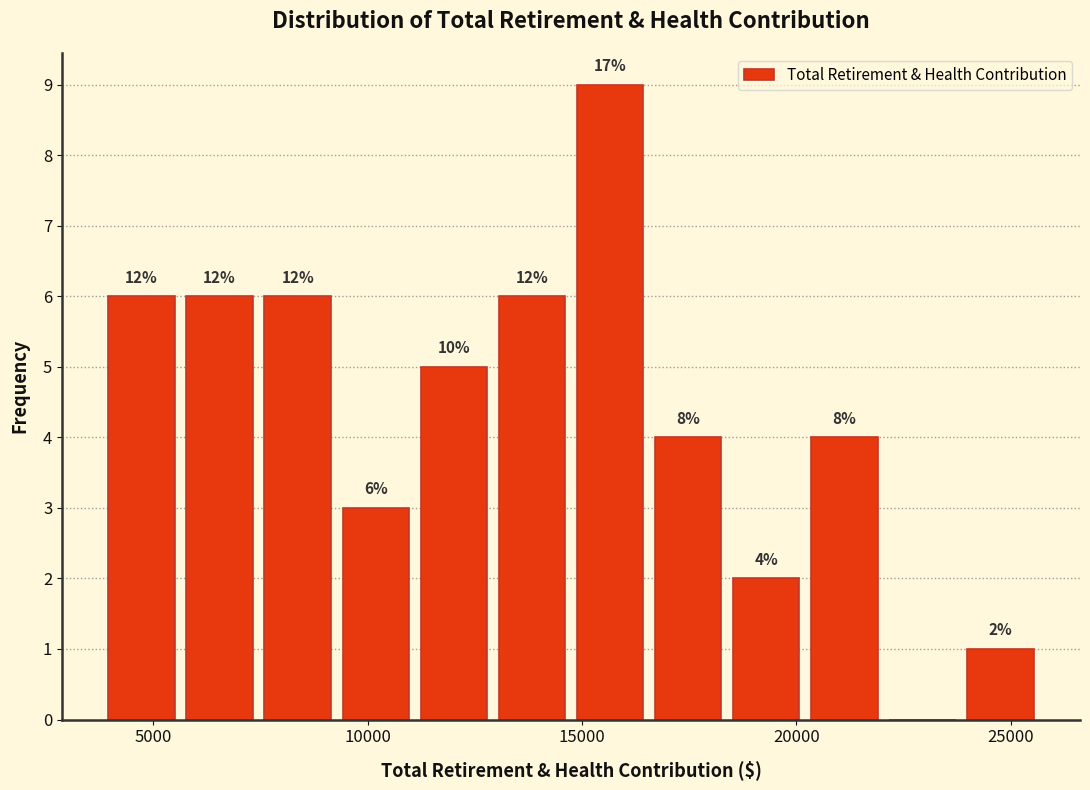

Read against the x-axis, roughly where is the centre of the tallest bar?

15500